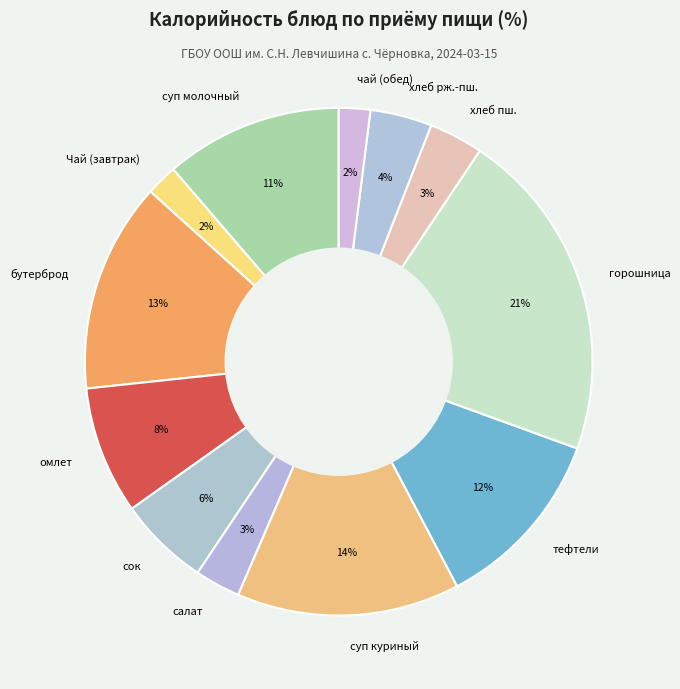

To the nearest percent, what is the combined percentage of Чай (завтрак) and чай (обед)?

4%